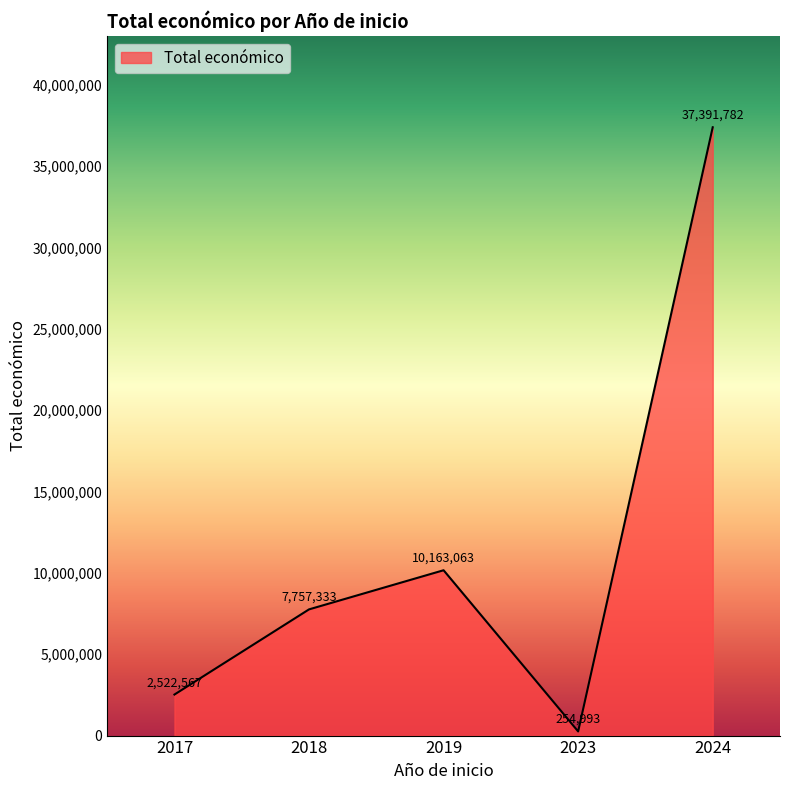

What is the average value?

11617948